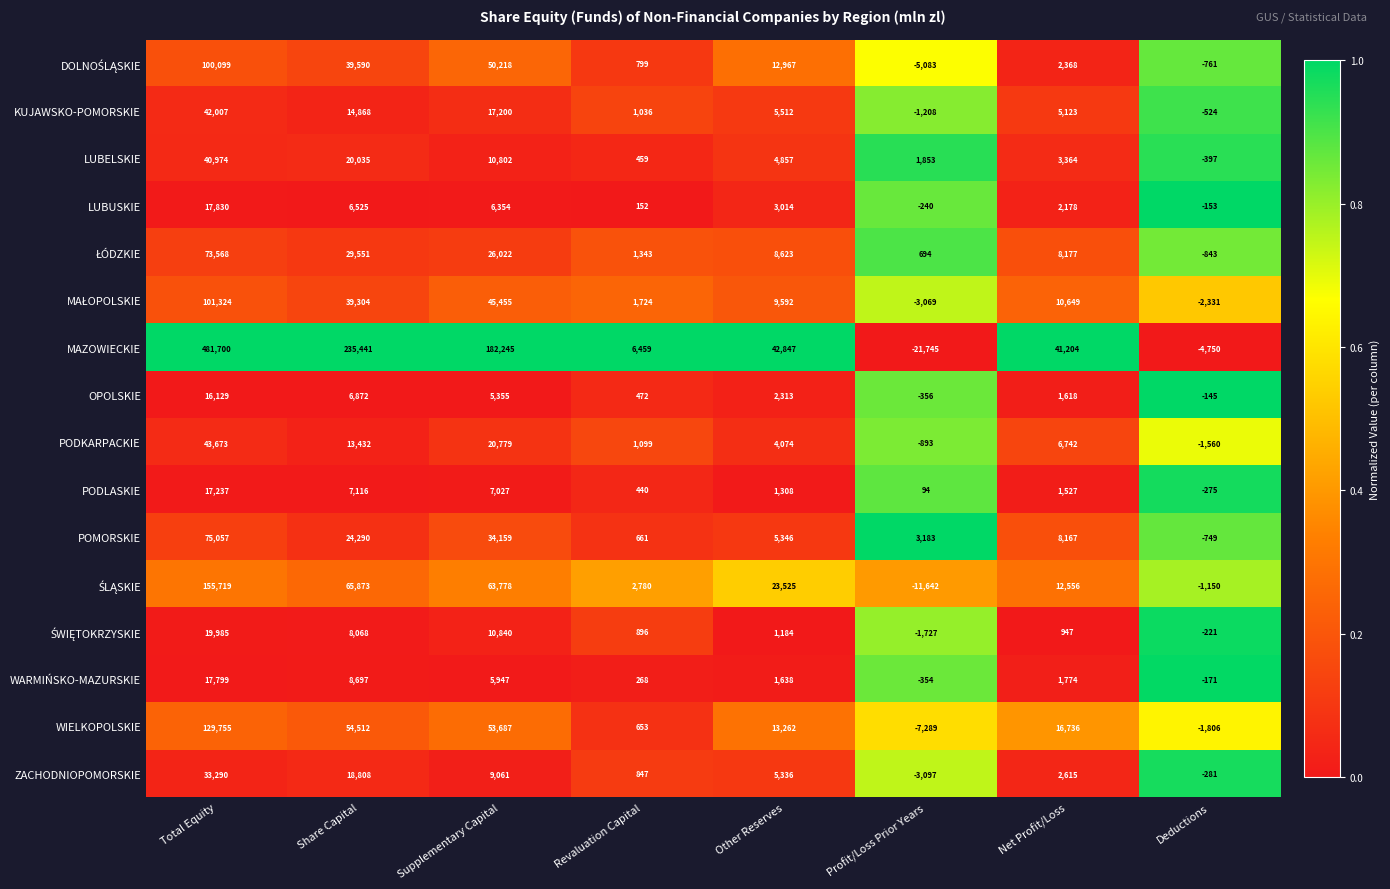

What is the average value of the ZACHODNIOPOMORSKIE series?

8322